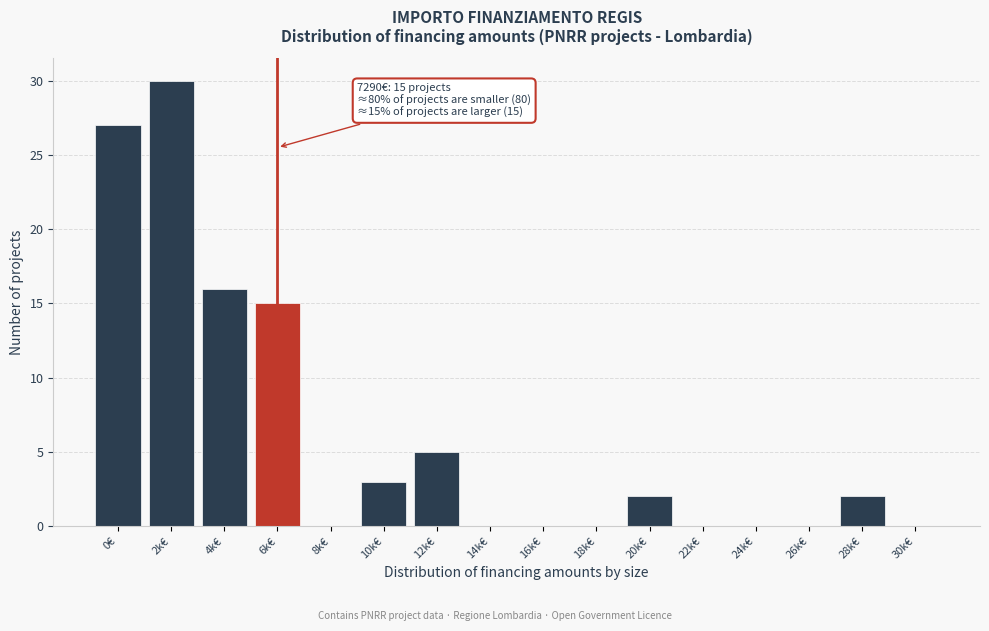

True or false: the data shows 2 at 20k€.

True